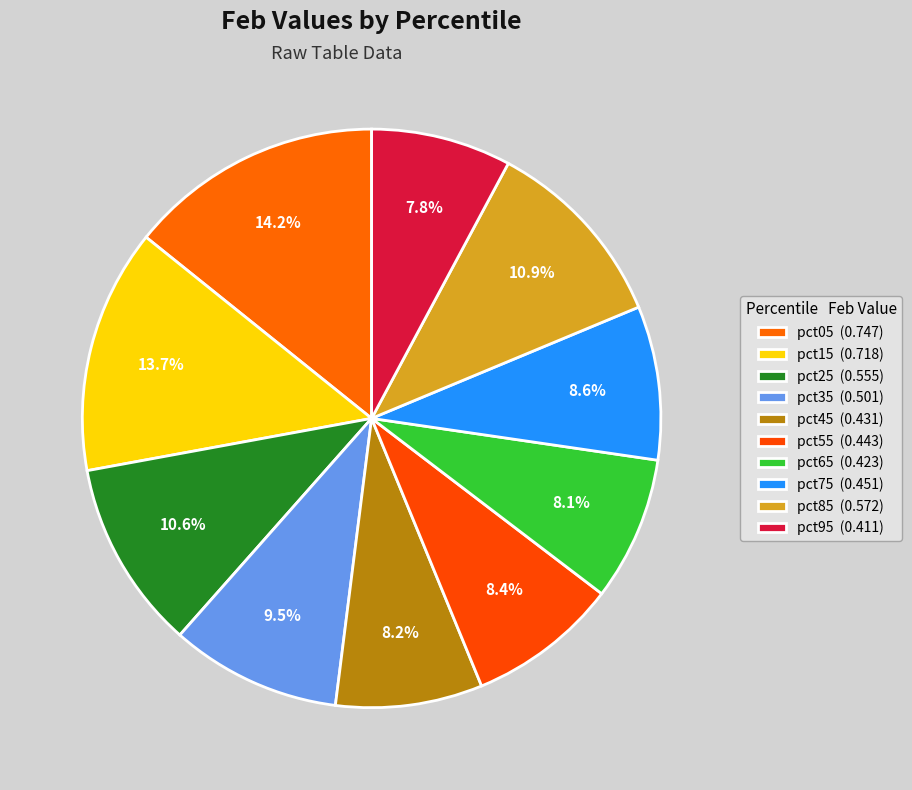

What is the largest slice in the pie chart?

pct05